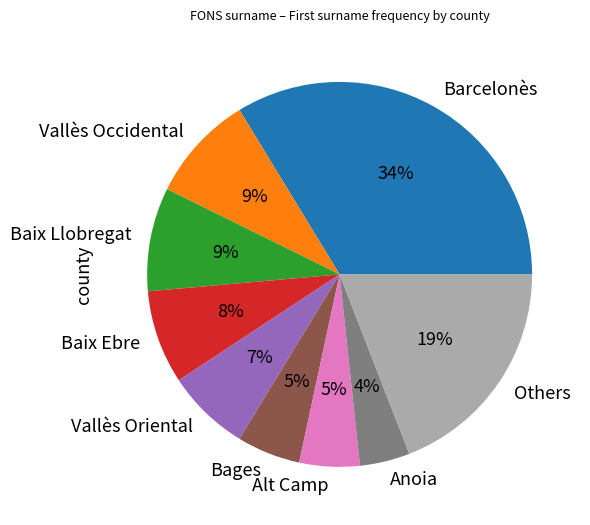

True or false: Baix Ebre accounts for 1% of the total.

False